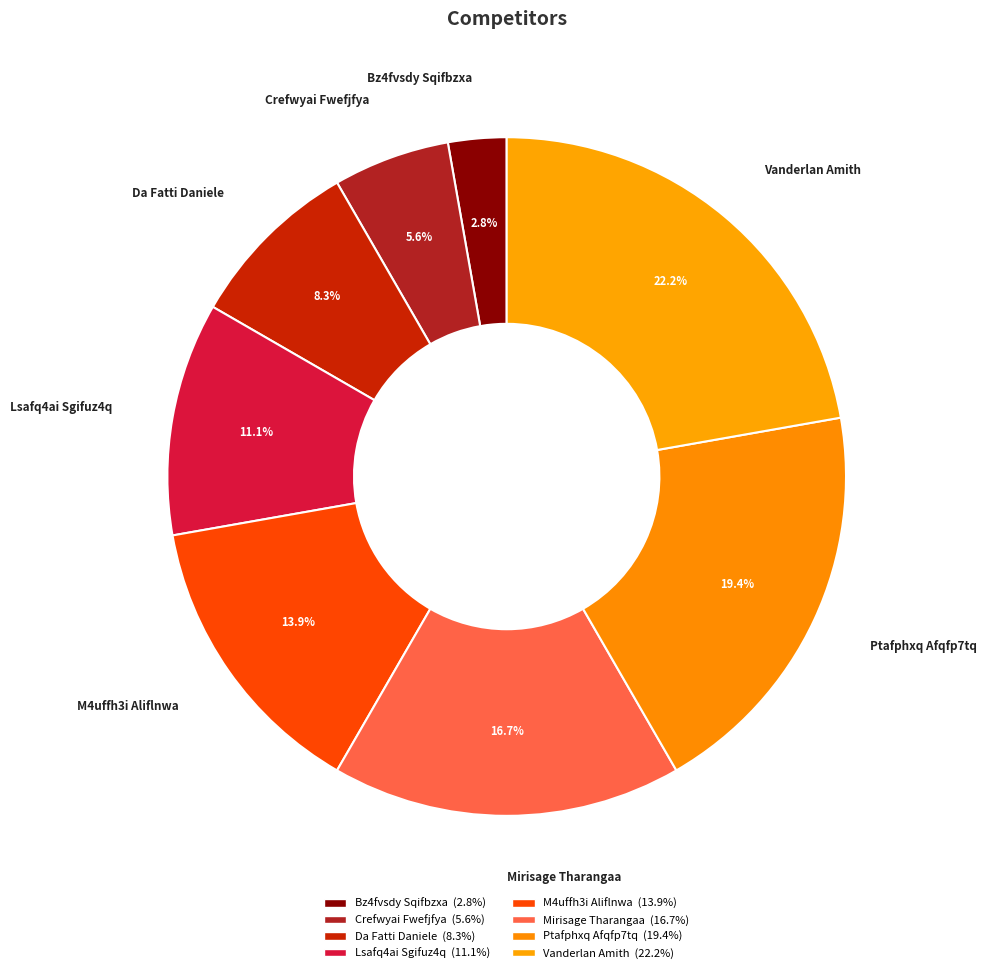

Is the sum of Da Fatti Daniele and Lsafq4ai Sgifuz4q greater than half?

No